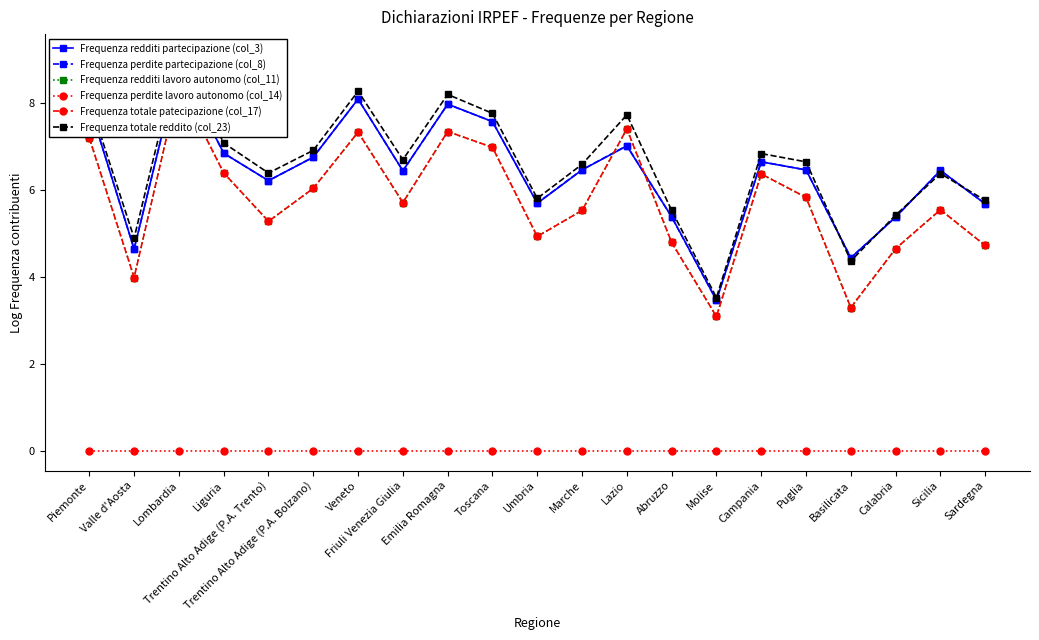

At which category does the chart reach its peak across all series?

Lombardia